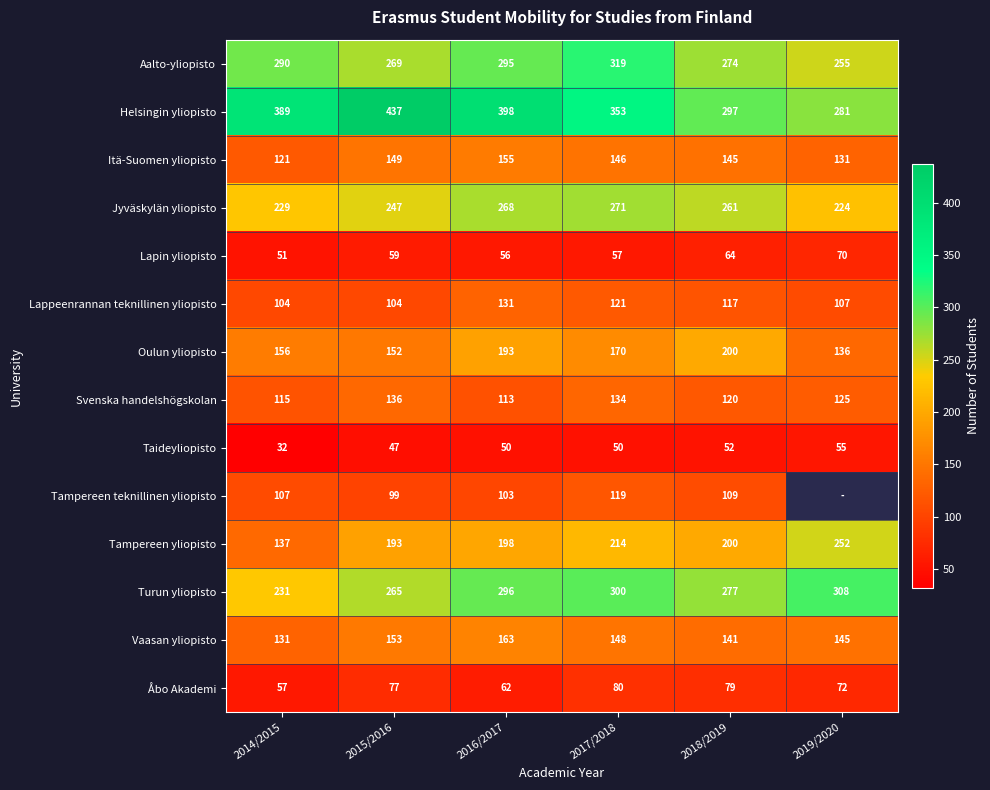

List the labels in order of Helsingin yliopisto value, largest first.

2015/2016, 2016/2017, 2014/2015, 2017/2018, 2018/2019, 2019/2020